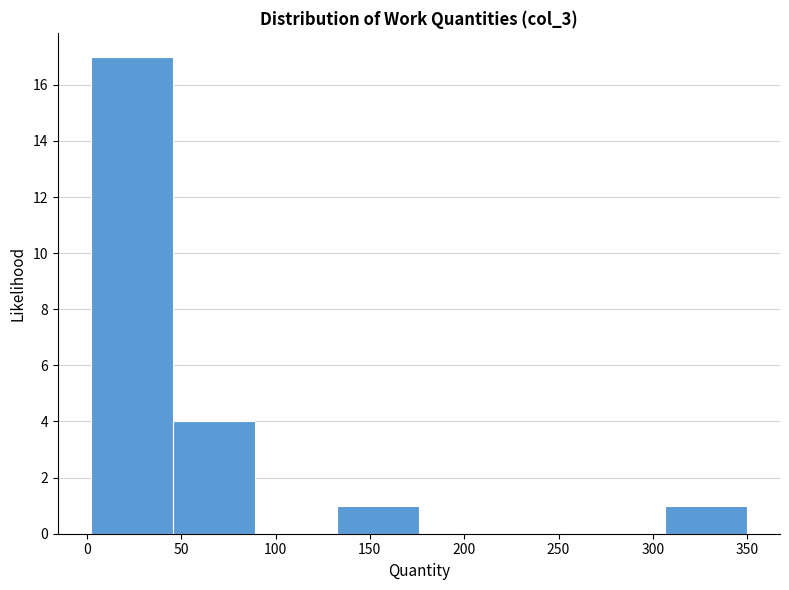

How tall is the bar that spans 306.5 to 350.0 on the x-axis? Neither the bar edges nor the heights are printed on the chart, so give them approximately, as read against the axes.

1